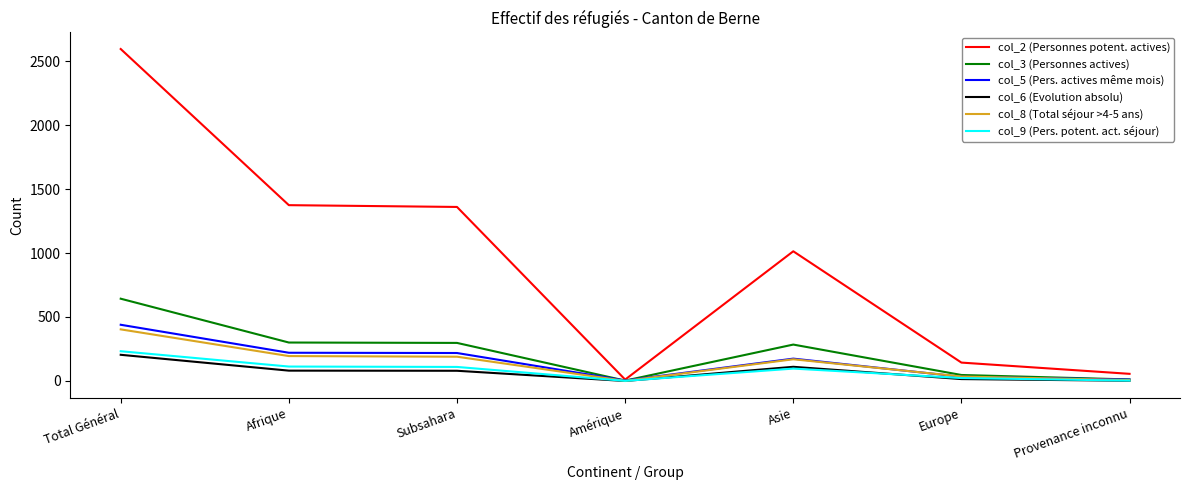

Where does the col_5 (Pers. actives même mois) series first go above 174?

Total Général